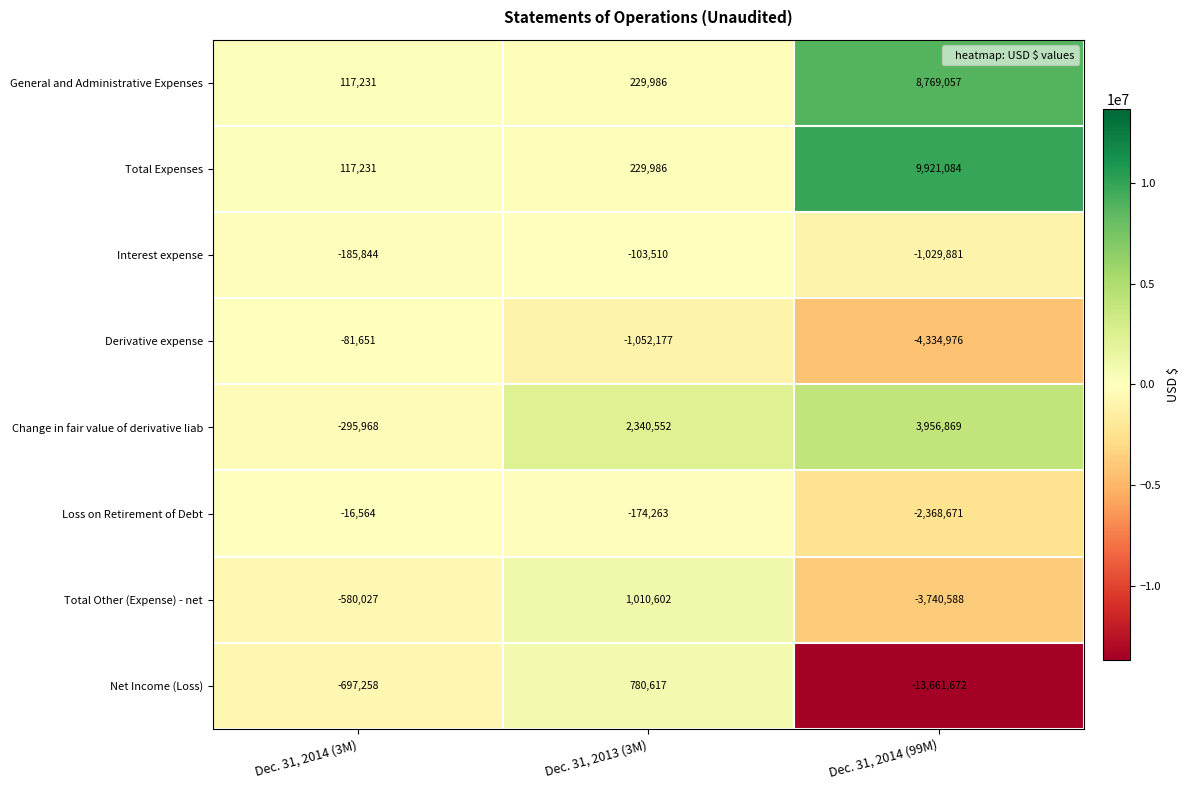

What is the difference between the Loss on Retirement of Debt values at Dec. 31, 2013 (3M) and Dec. 31, 2014 (99M)?

2194408